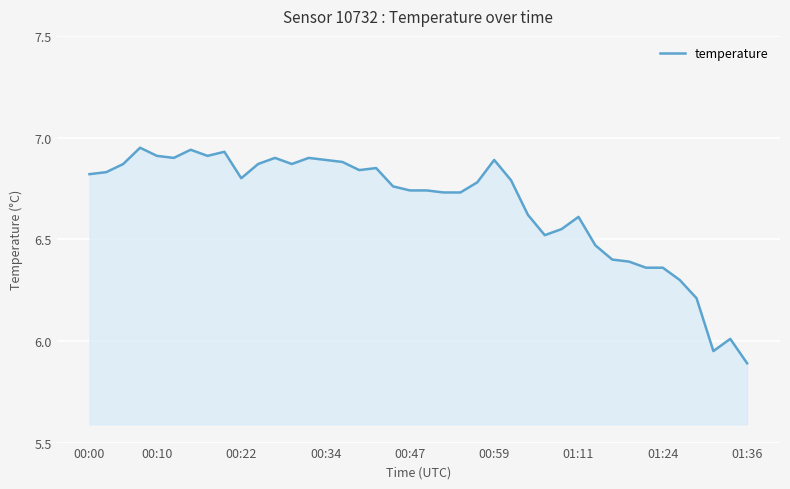

What is the difference between the maximum and minimum values?

1.1